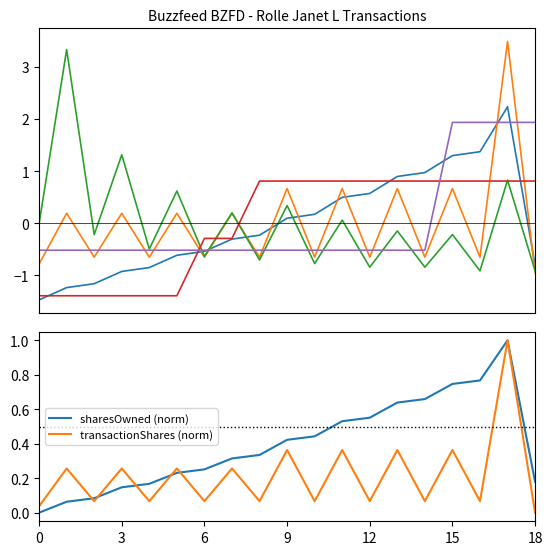

At how many categories does at least one series exceed 1?

6